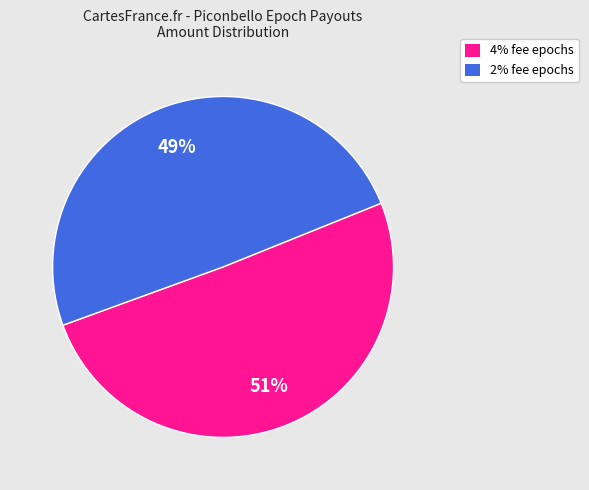

What is the largest slice in the pie chart?

4% fee epochs